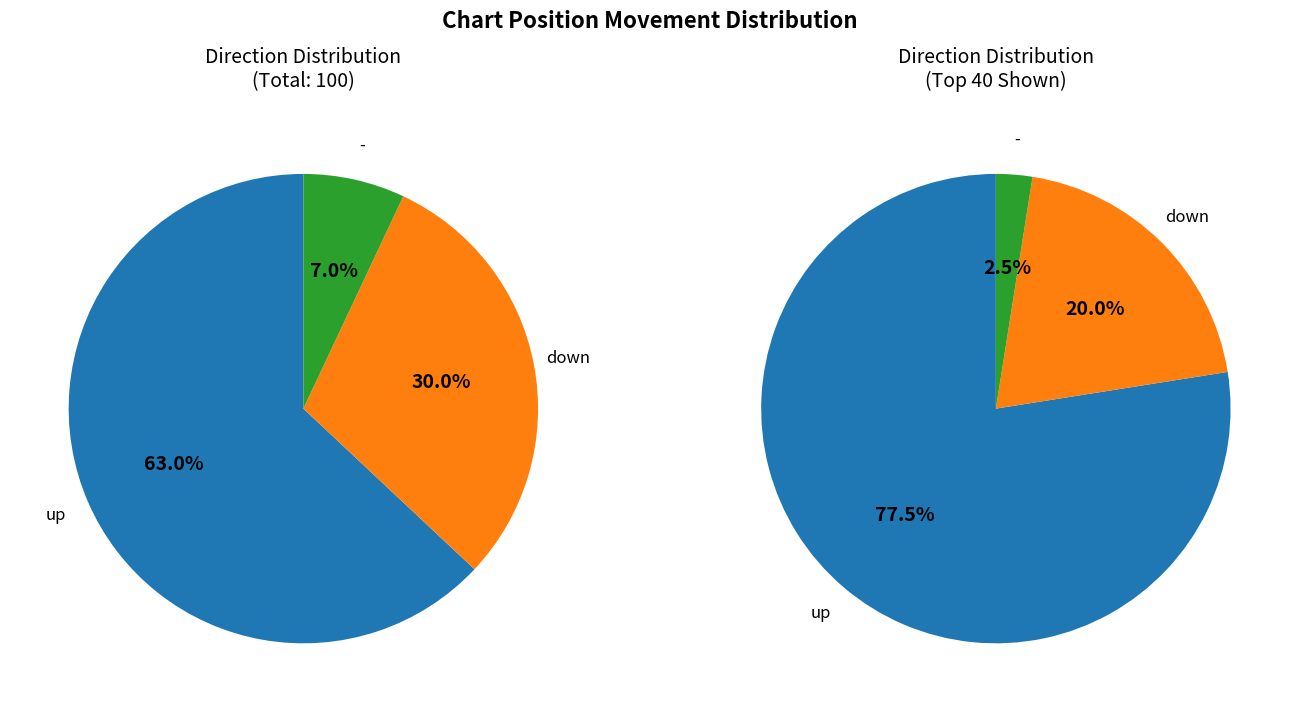

To the nearest percent, what percentage of the pie is down?

30%